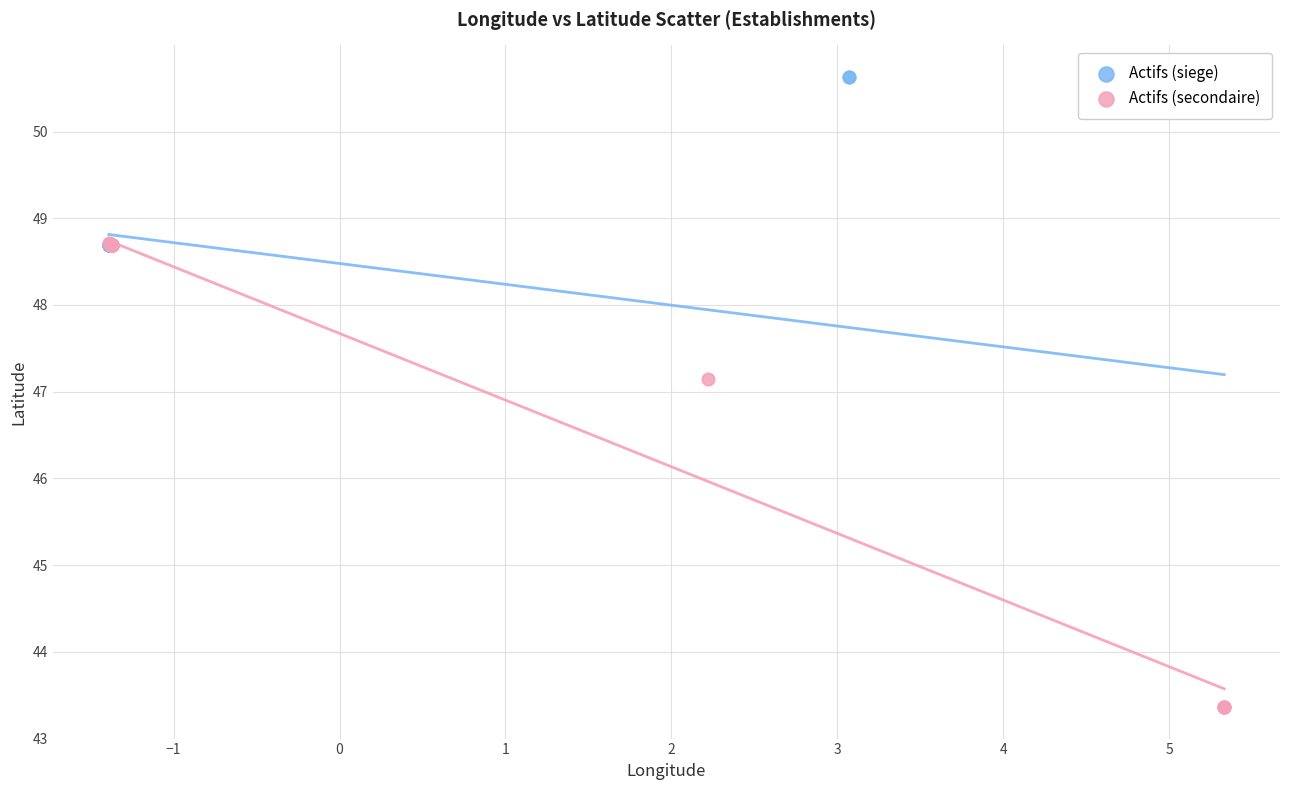

Which series has the largest Y range (max minus min)?

Actifs (siege)